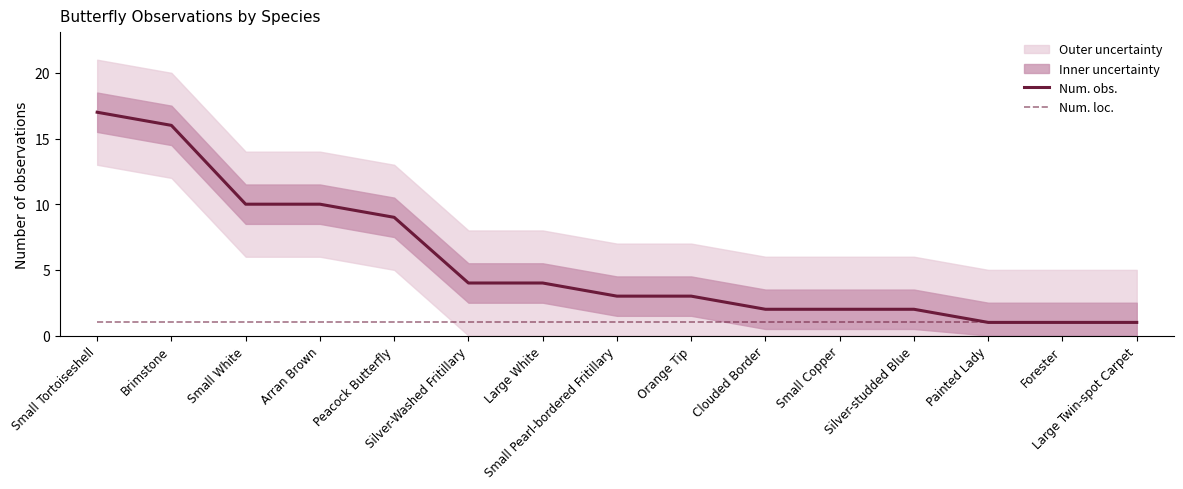

The Num. loc. series shows 2 at Arran Brown. True or false?

False